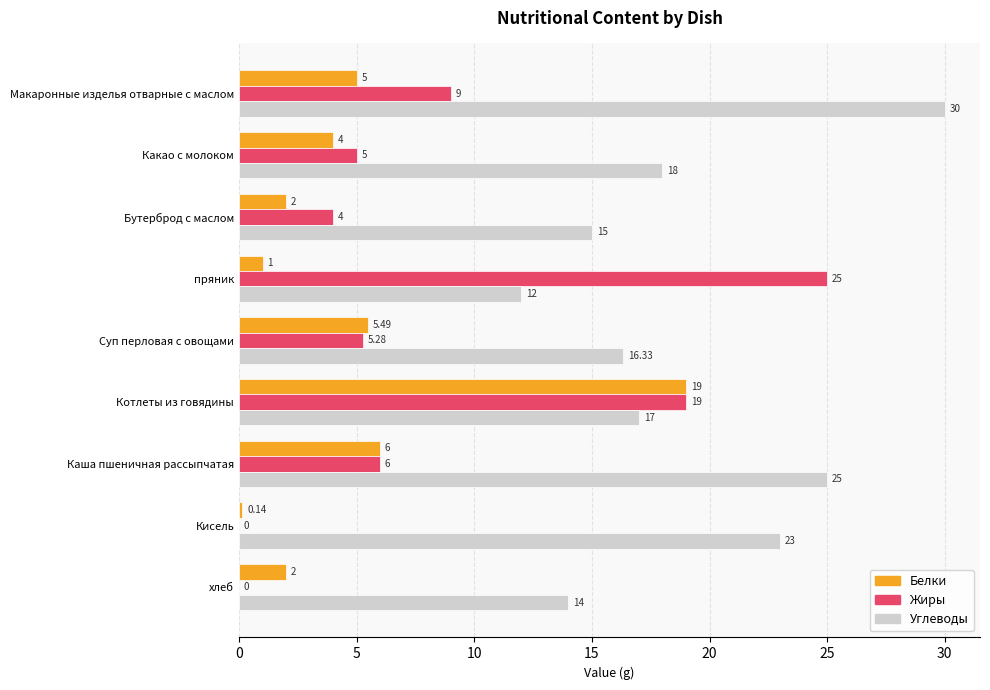

At which category is the sum across all series the highest?

Котлеты из говядины